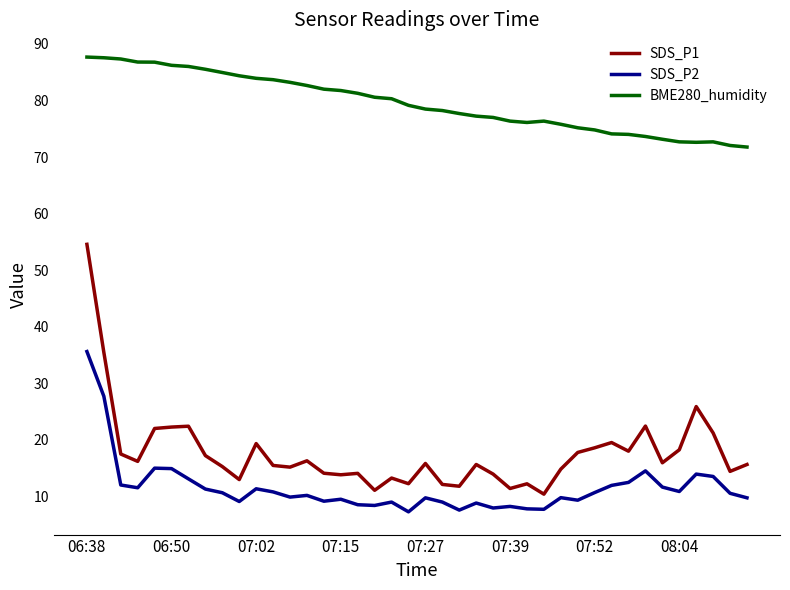

What is the maximum value for BME280_humidity?

87.7